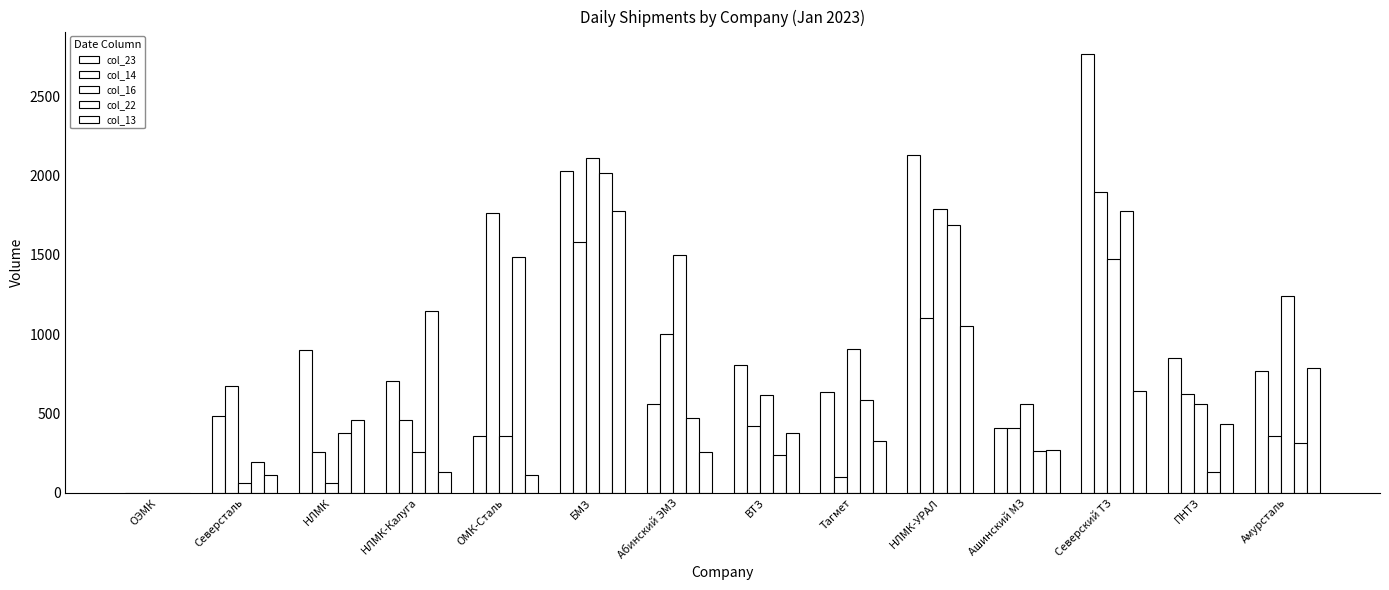

How many data points does each series have?

14